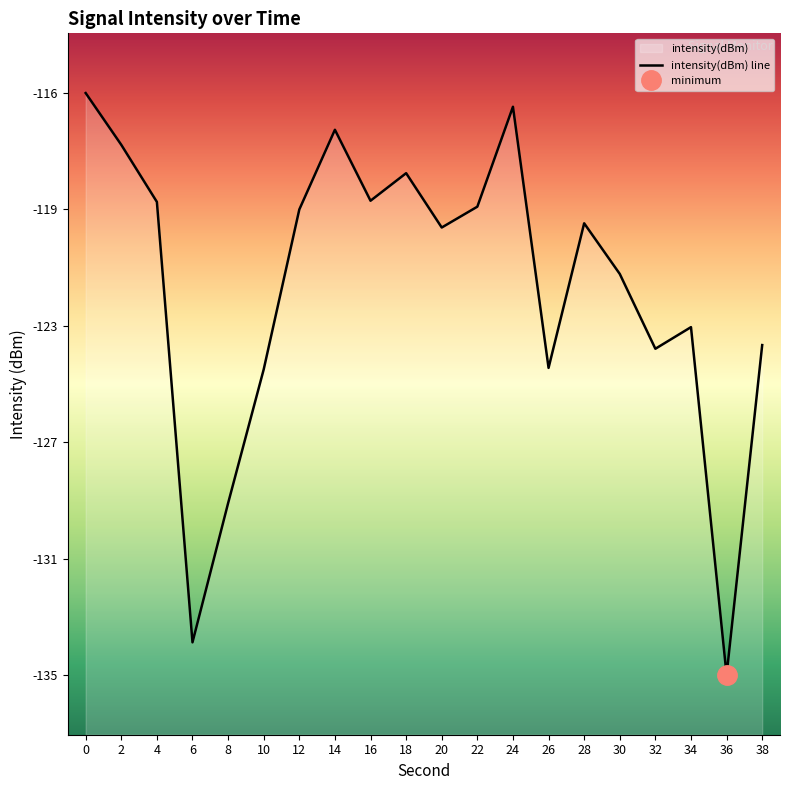

Count the number of data series in this chart.

1